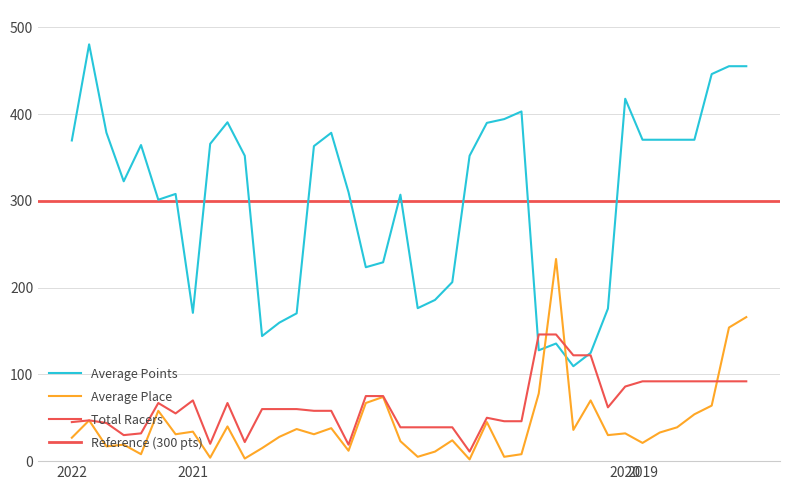

List the series in order of their peak value, highest first.

Average Points, Average Place, Total Racers